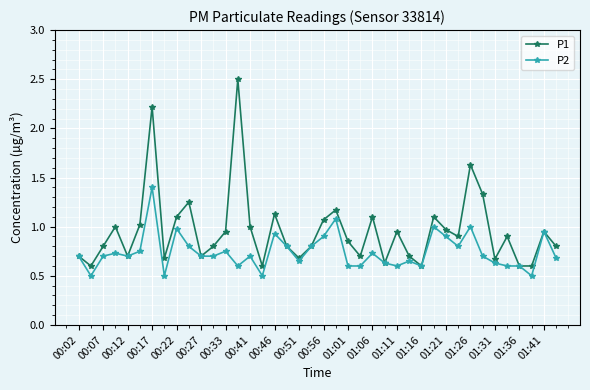

Which series has the widest spread of values?

P1